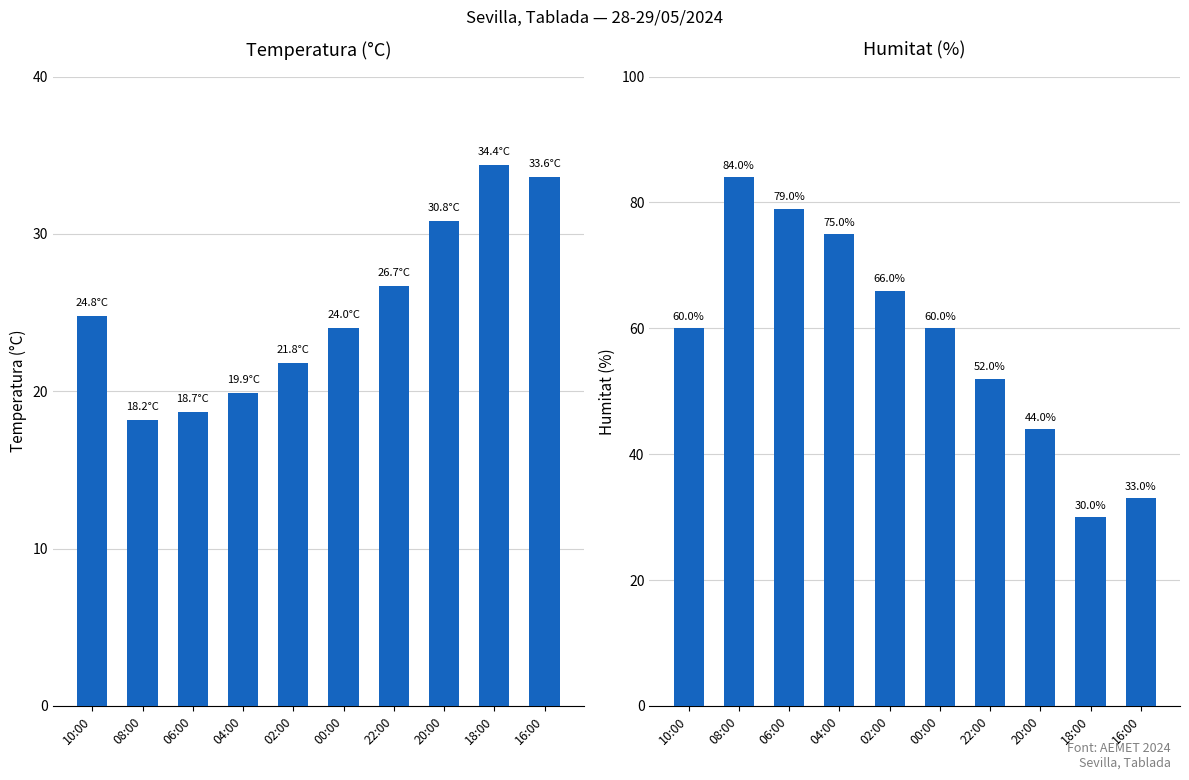

What is the difference between the maximum and second lowest values in the Temperatura (°C) series?

15.7